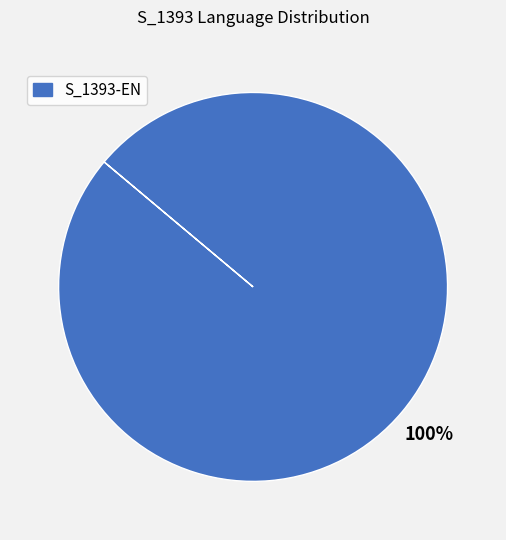

How many segments does this pie chart have?

1